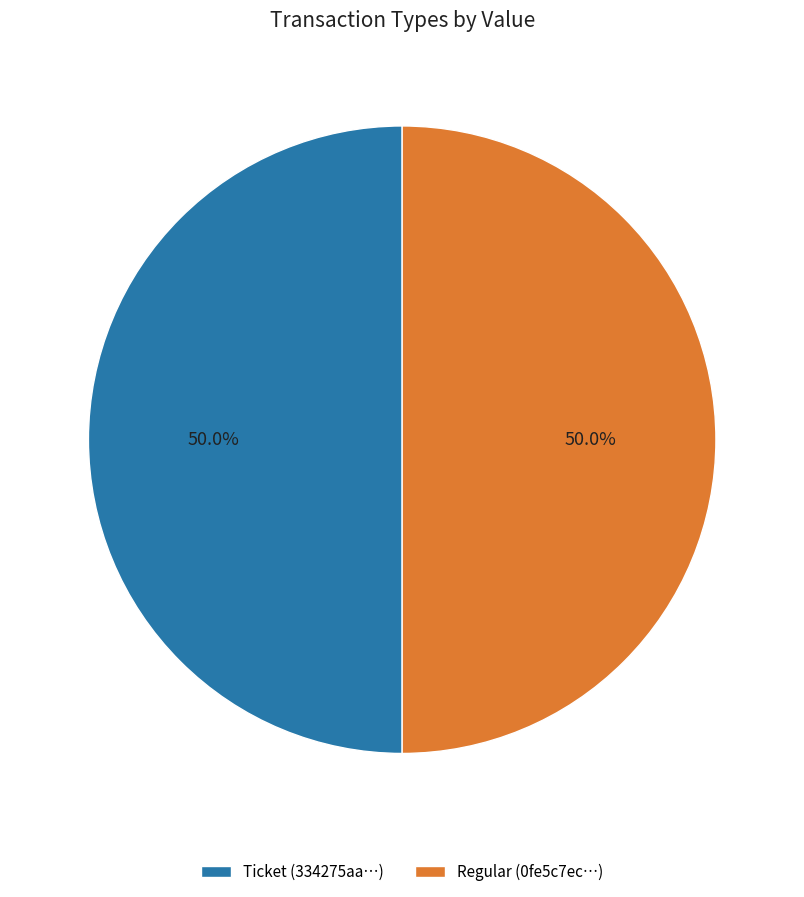

What is the ratio of the value at Regular (0fe5c7ec…) to the value at Ticket (334275aa…)?

1.0